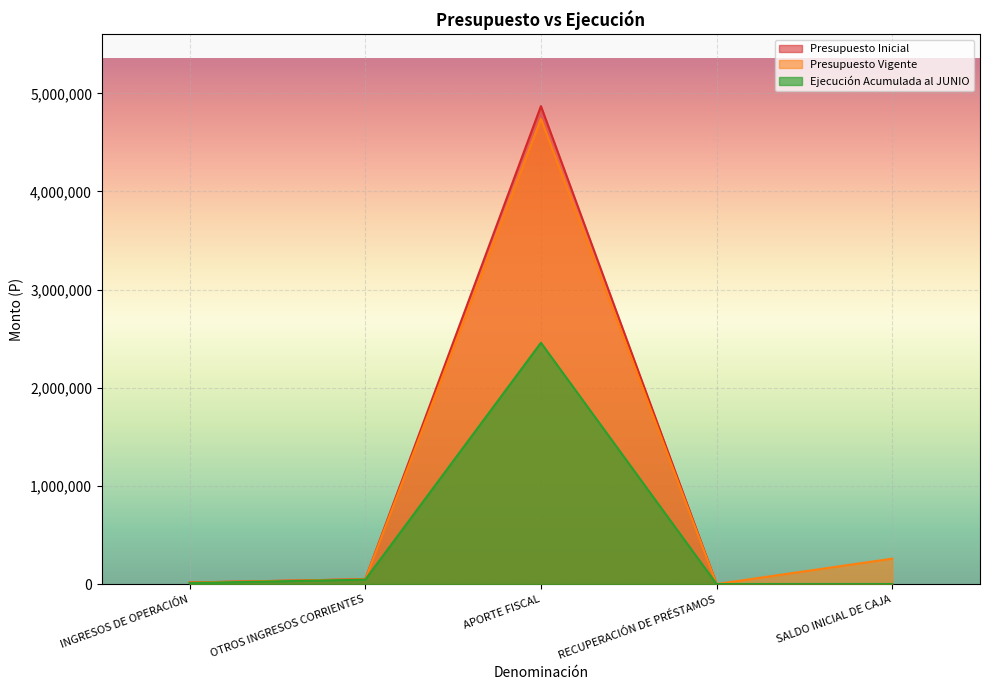

At which category is the sum across all series the highest?

APORTE FISCAL